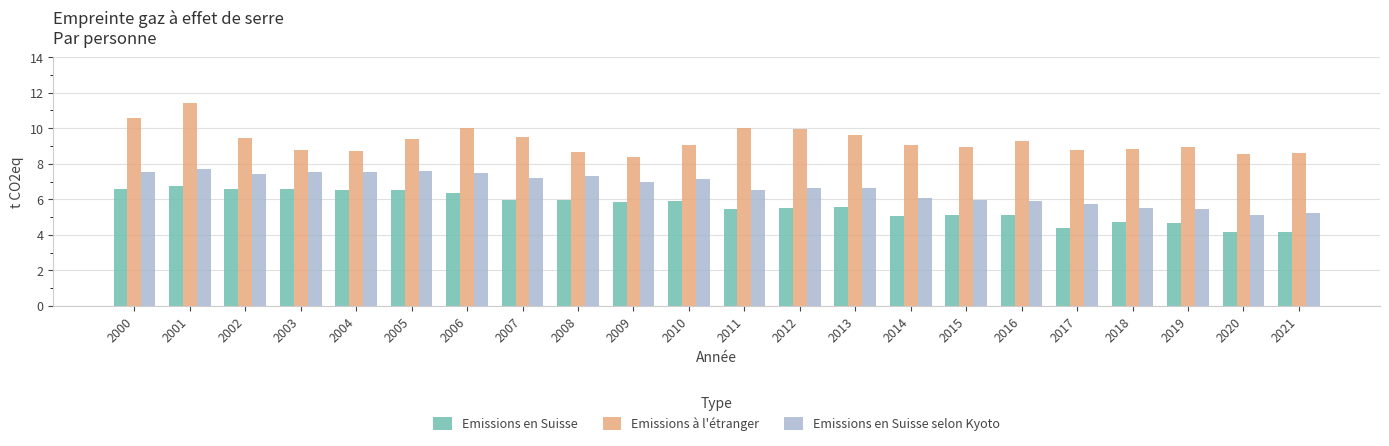

Between 2011 and 2021, which series saw the biggest shift?

Emissions à l'étranger